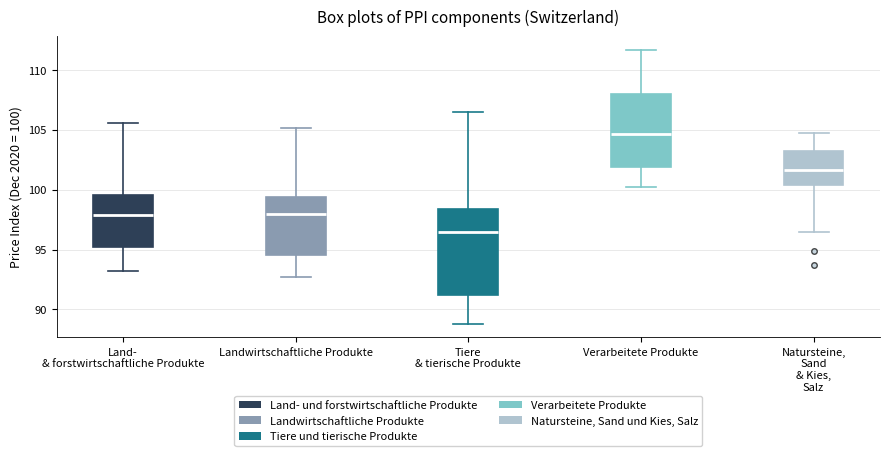

Where does the median line of the box for Tiere & tierische Produkte sit on the y-axis? The values are not printed on the chart, so give them approximately, as read against the axis.

96.5